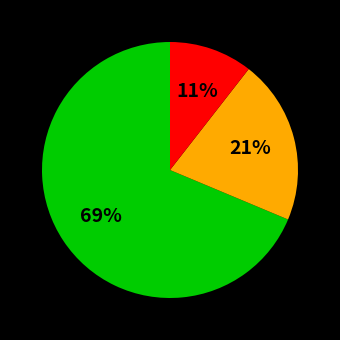

Does any single category account for the majority?

Yes